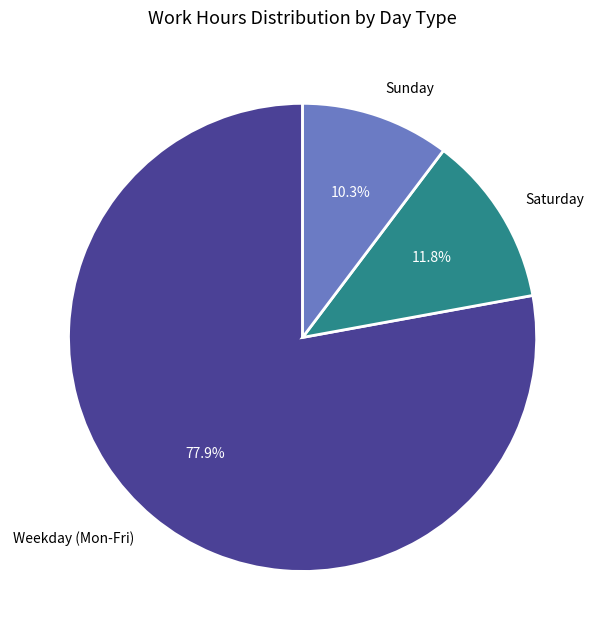

Do Sunday and Weekday (Mon-Fri) together represent more than half of the pie?

Yes